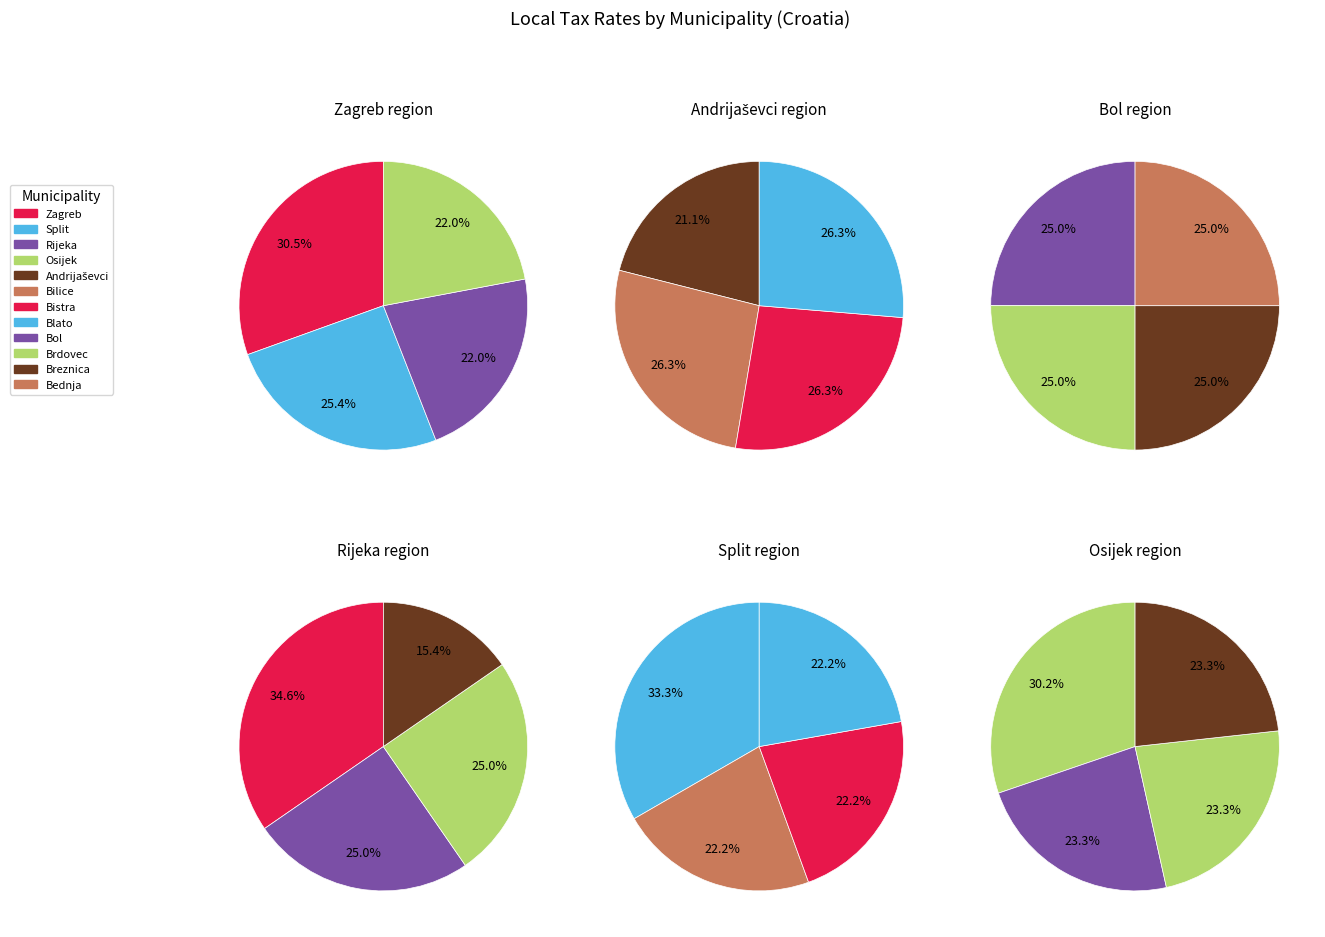

What is the largest slice in the pie chart?

Zagreb